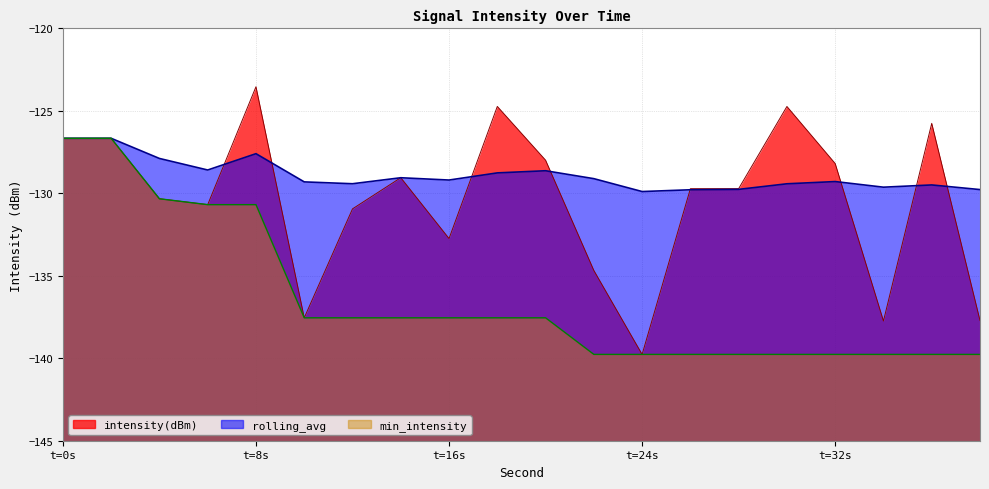

What is the spread (max minus min) of values at 38?

10.0